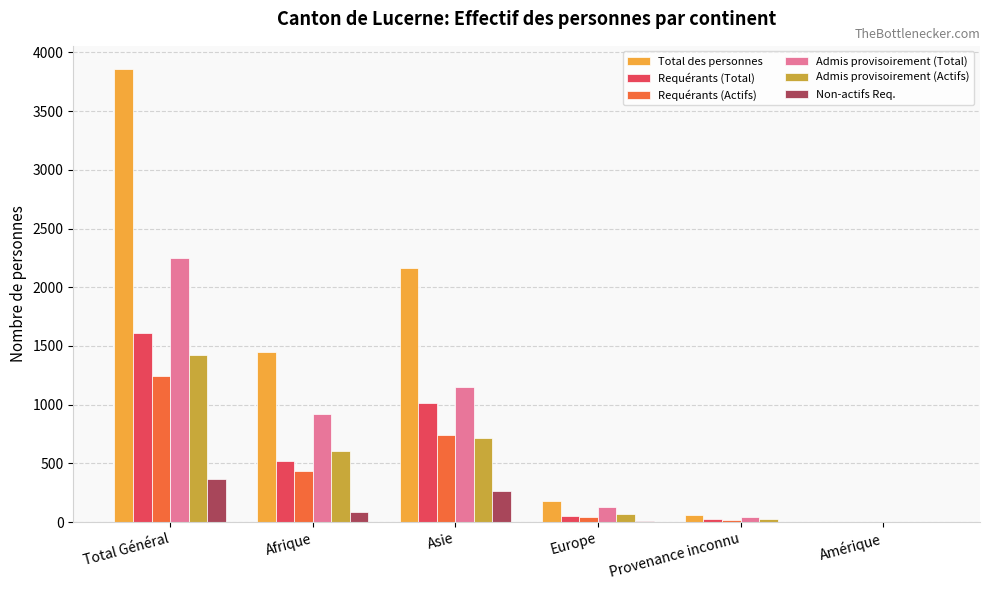

Which category has the highest value in the Admis provisoirement (Total) series?

Total Général